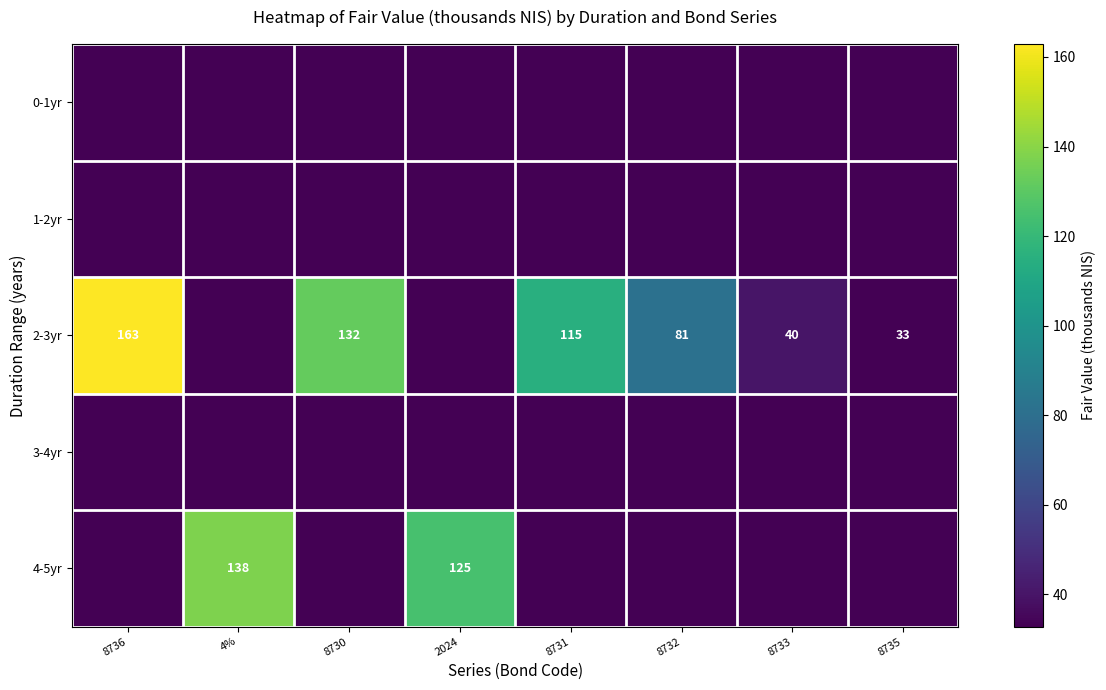

The 4-5yr series shows 138 at 4%. True or false?

True